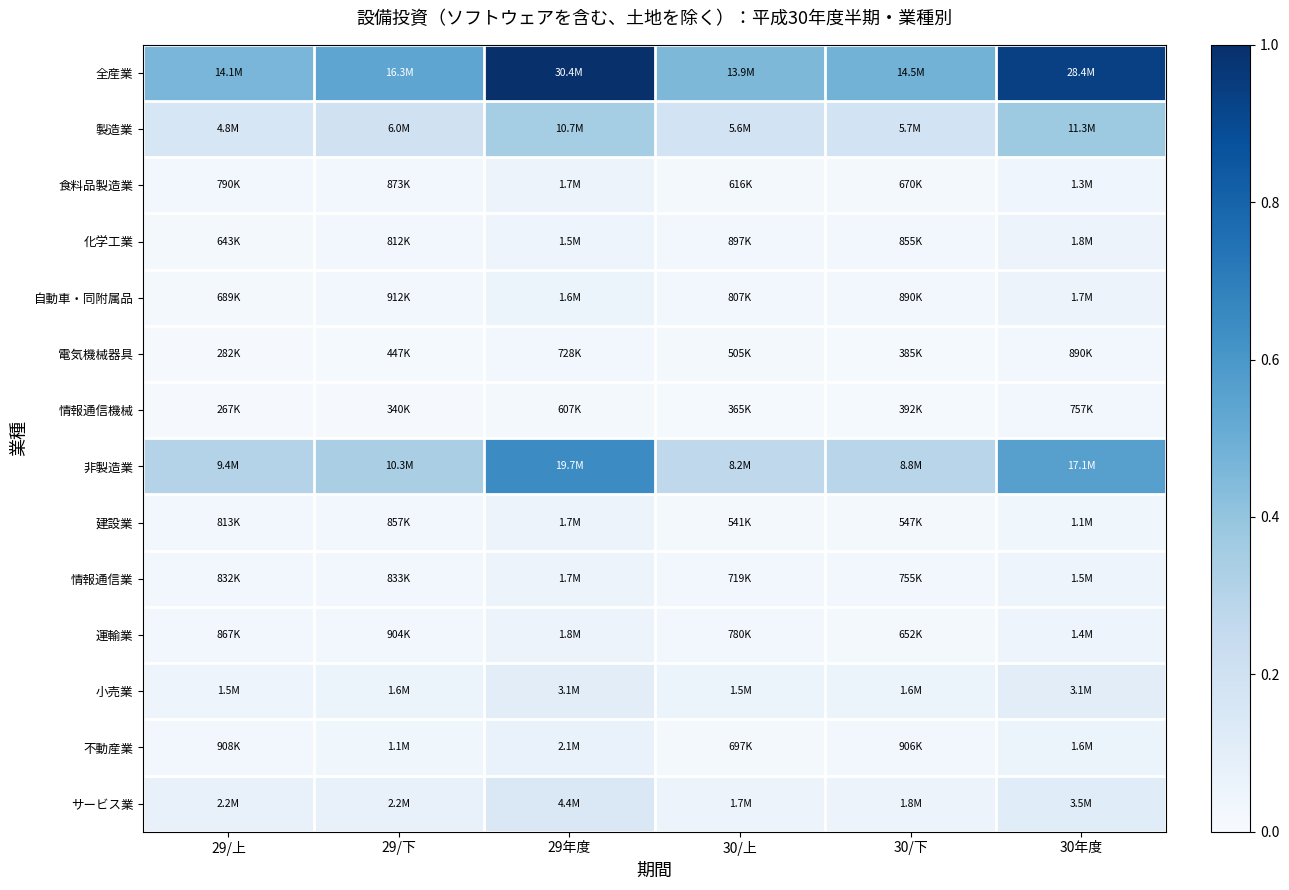

At how many categories does at least one series exceed 0?

6